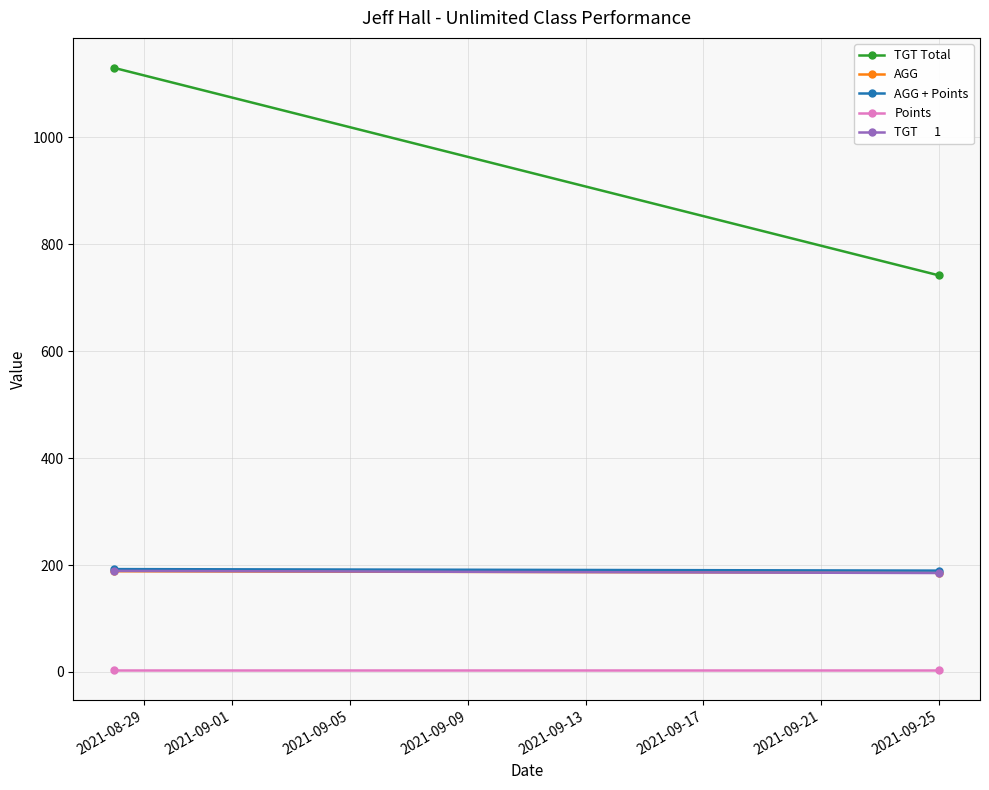

Which series has the largest range (max minus min)?

TGT Total